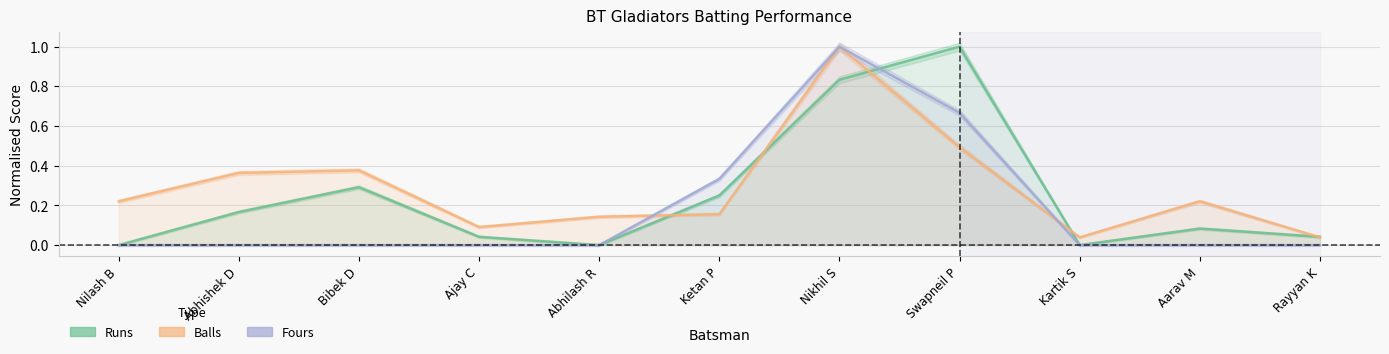

True or false: Fours has a value of 0.6 at Rayyan K.

False